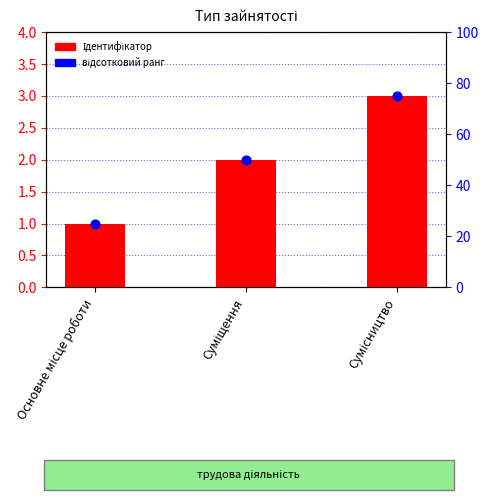

At which category is the sum across all series the highest?

Сумісництво